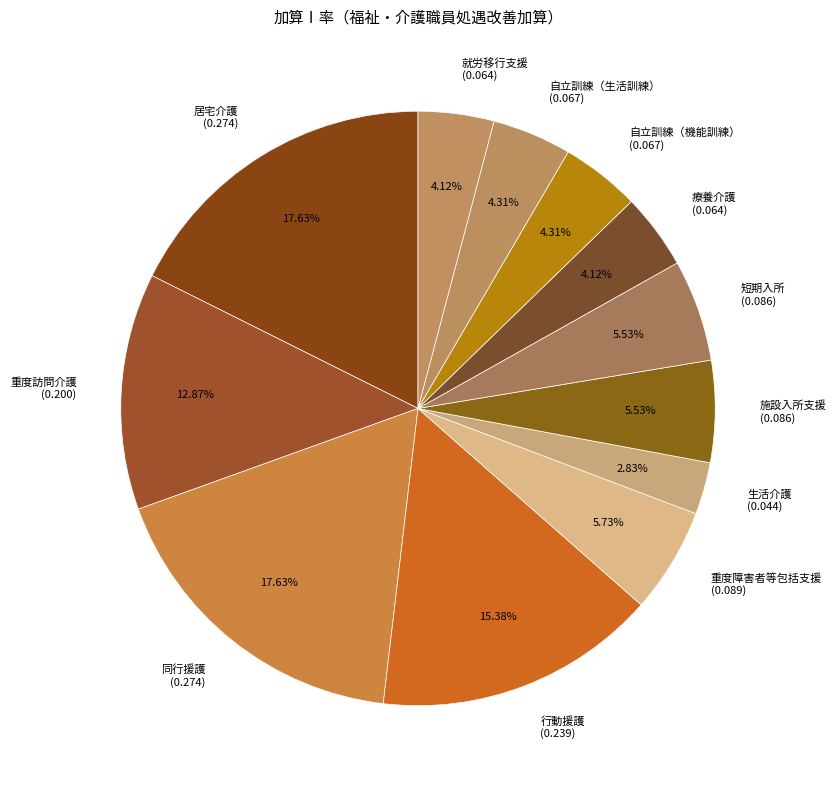

Which category has the smallest portion of the pie?

生活介護